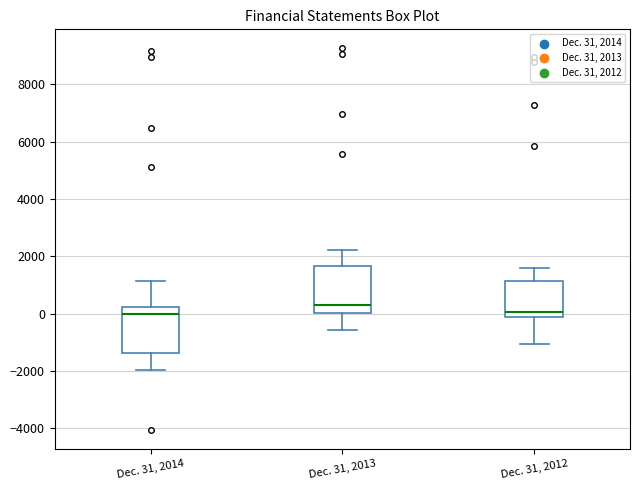

Reading left to right, read every box against the y-axis: the position of its median line, the range the box covers, and the ends of its whiskers. The values are not printed on the chart, so give them approximately, as read against the axis.

Dec. 31, 2014: median 0, box -1400 to 200, whiskers -2000 to 1200
Dec. 31, 2013: median 200, box 0 to 1600, whiskers -600 to 2200
Dec. 31, 2012: median 0, box -200 to 1200, whiskers -1000 to 1600